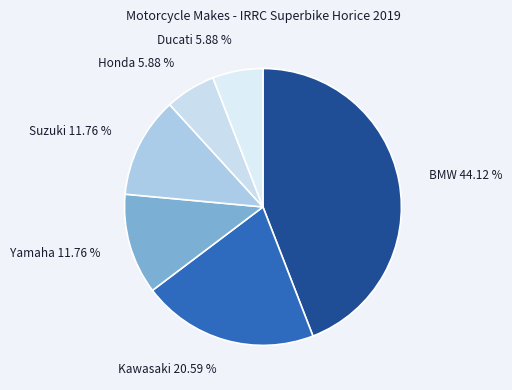

How many slices are in this pie chart?

6